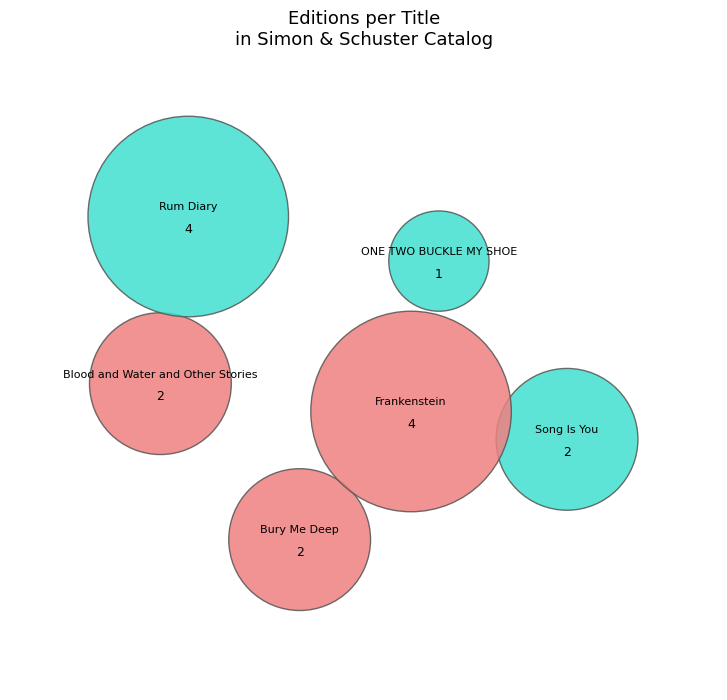

True or false: Rum Diary accounts for 27% of the total.

True